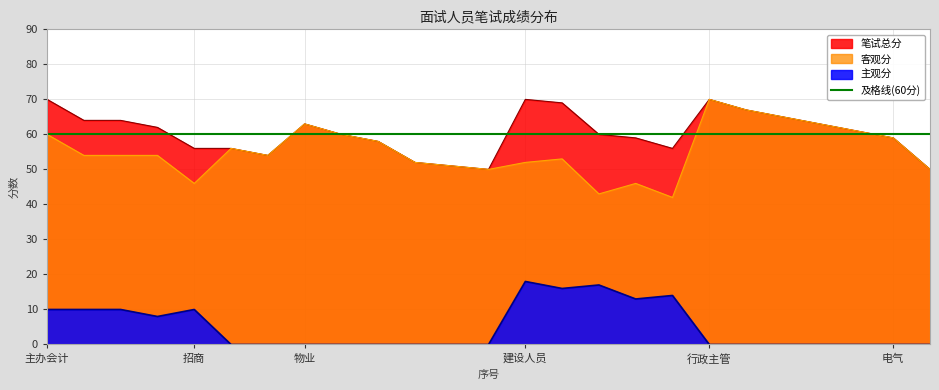

What is the value of the 笔试总分 point at the 22nd from the left?

63